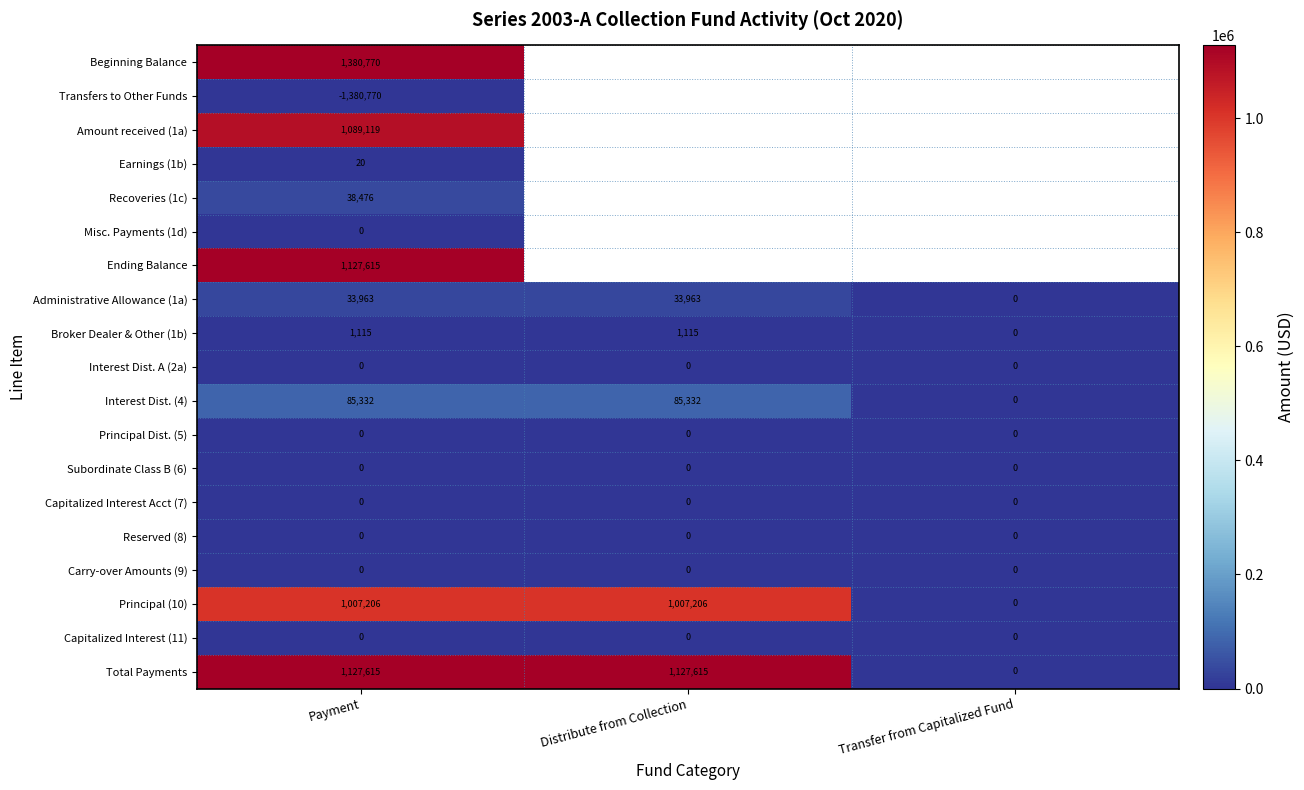

Where is Total Payments nearest to the value 563807?

Transfer from Capitalized Fund